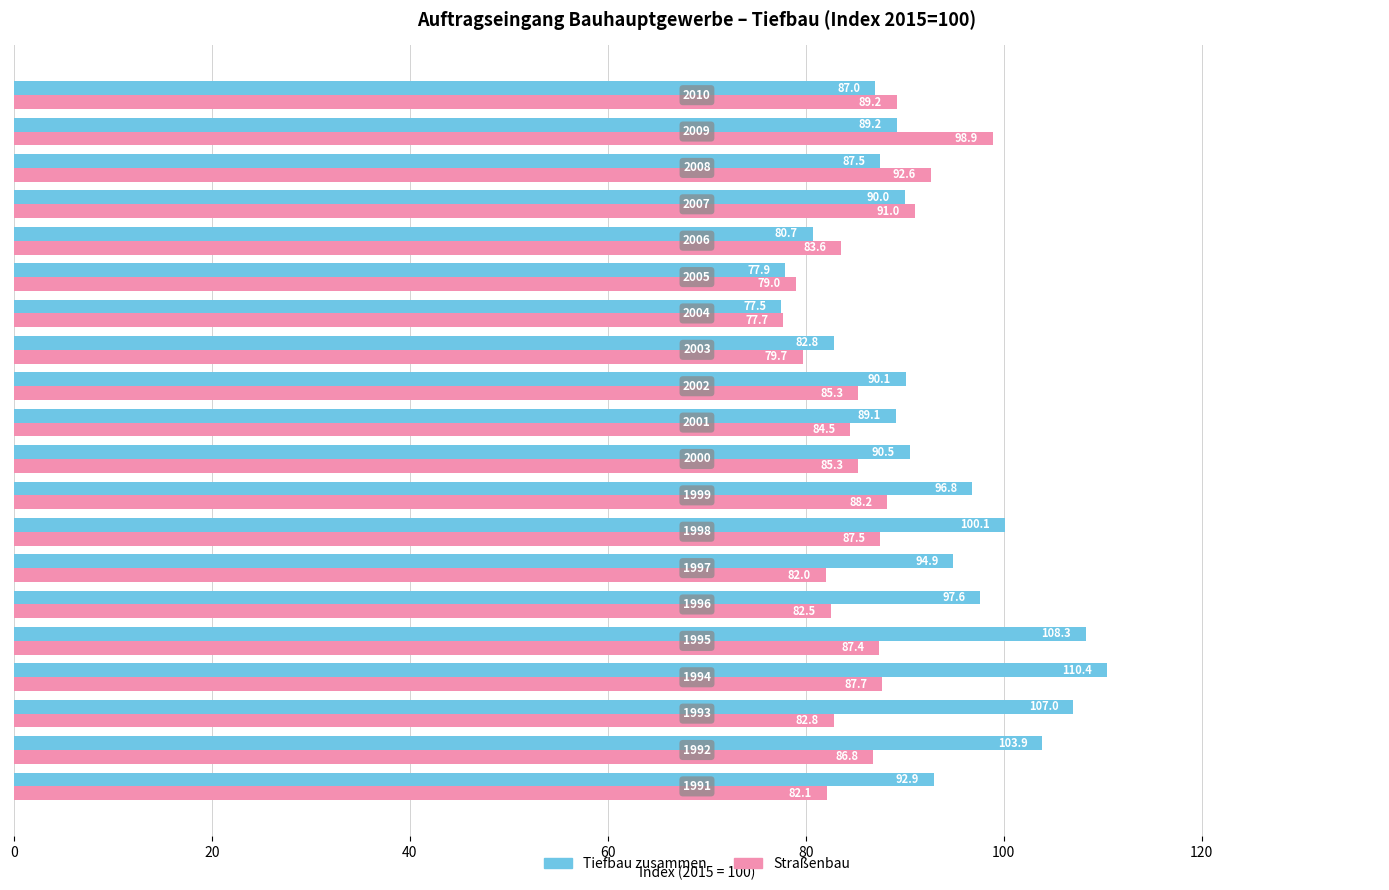

What is the lowest value of the Straßenbau series?

77.7